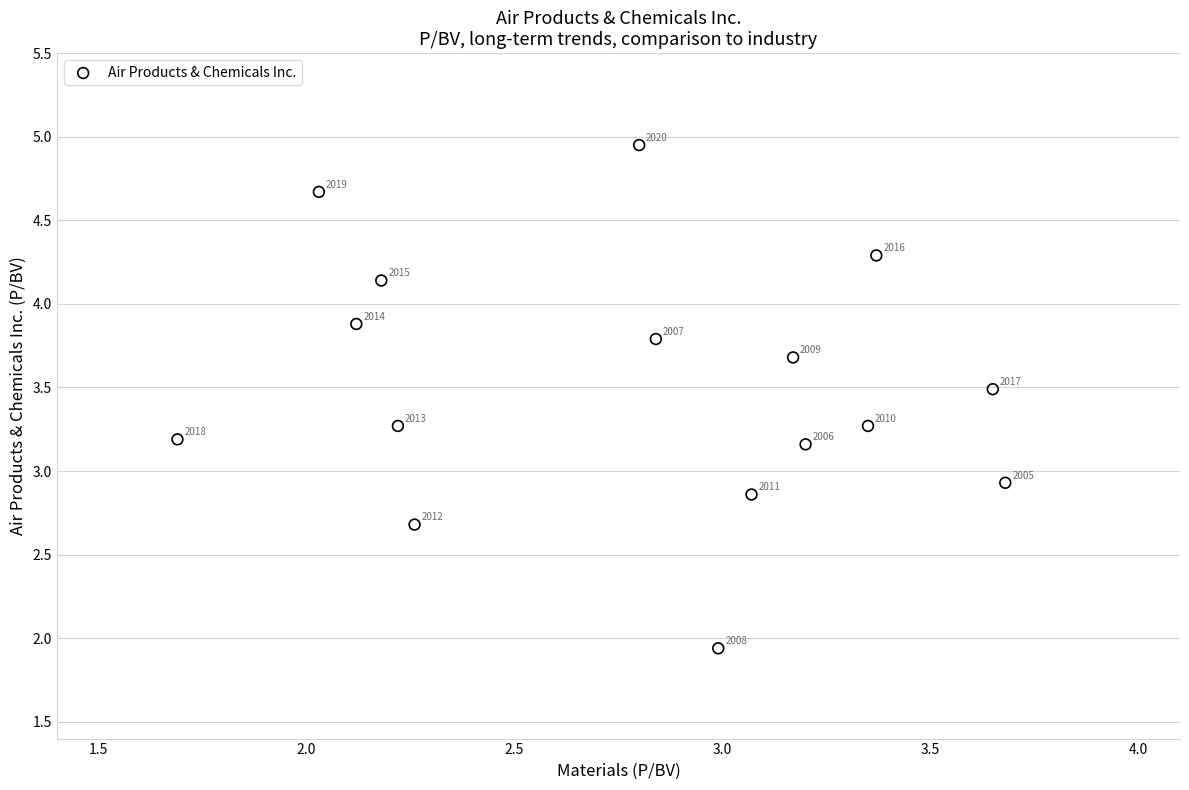

What Y value in the scatter plot is closest to 3?

2.9